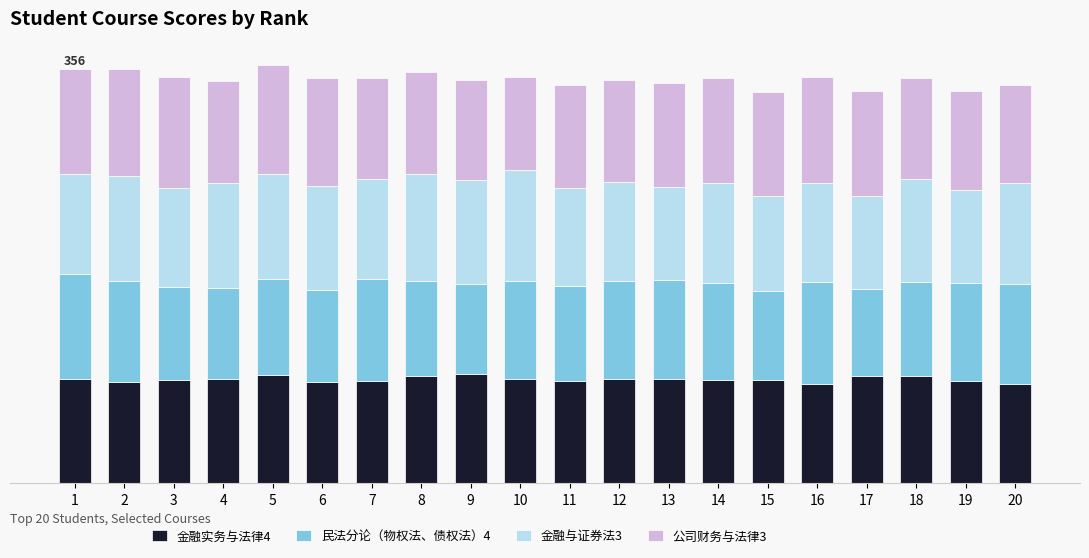

What value does the 金融与证券法3 series have at 14, to the nearest 10?

90